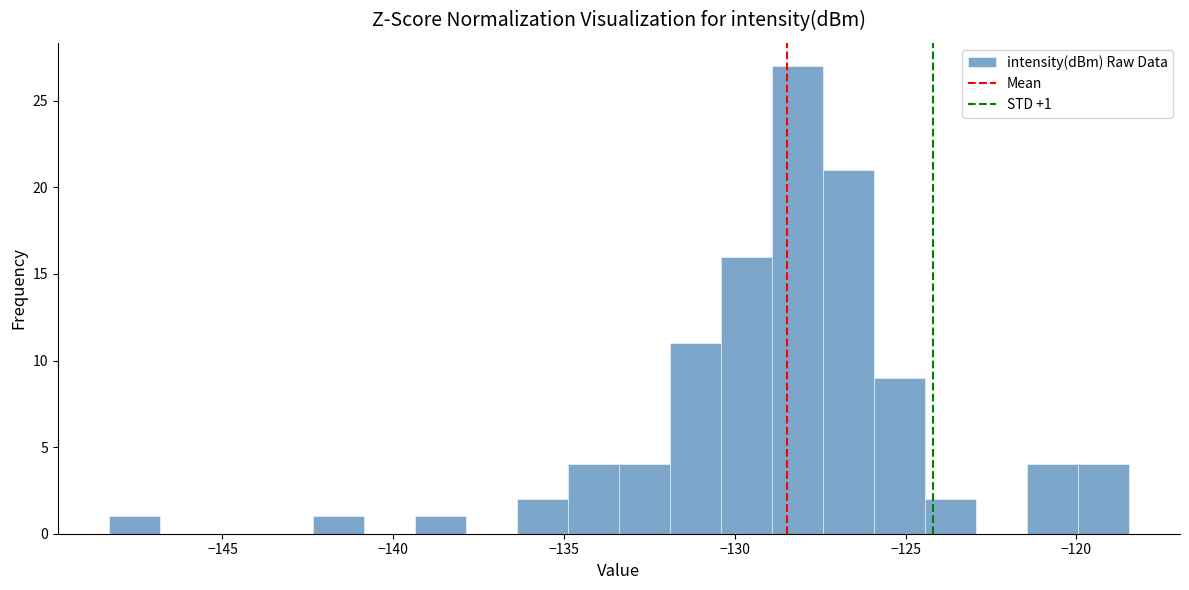

Read against the x-axis, roughly where is the centre of the tallest bar?

-128.0